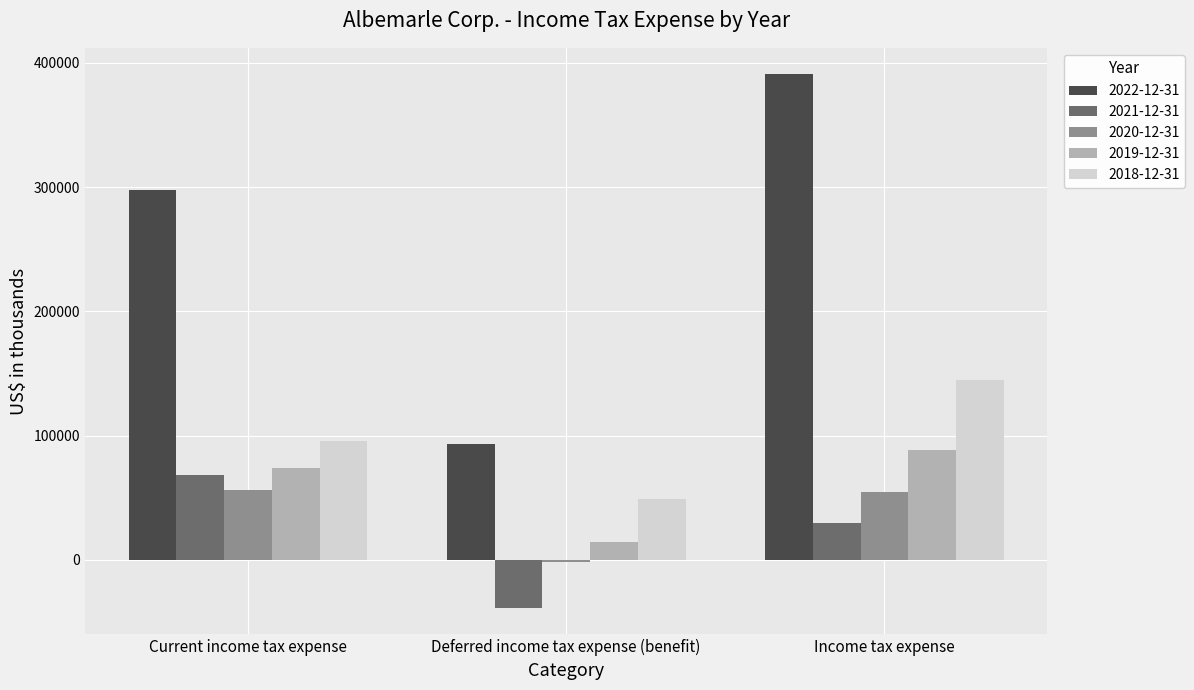

What is the maximum value shown in the chart?

390588